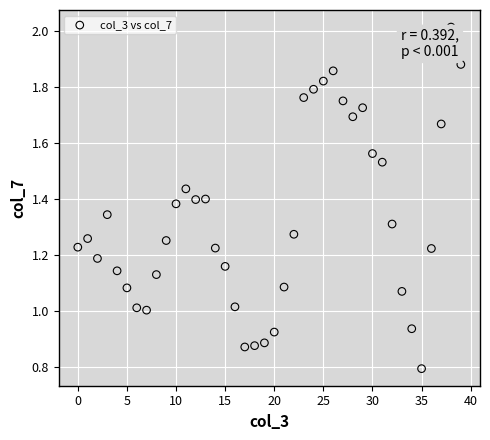

How many data points are displayed?

40